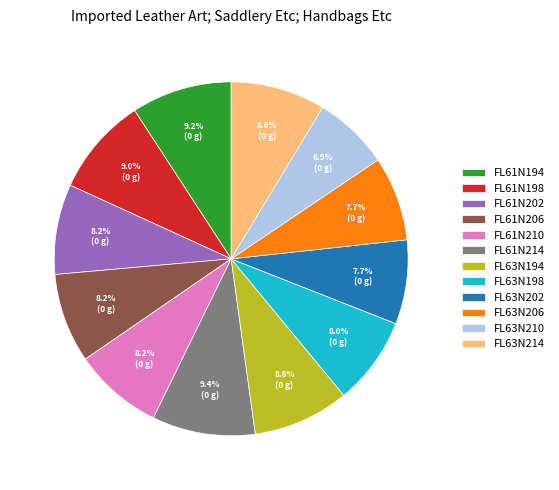

What is the smallest slice in the pie chart?

FL63N210